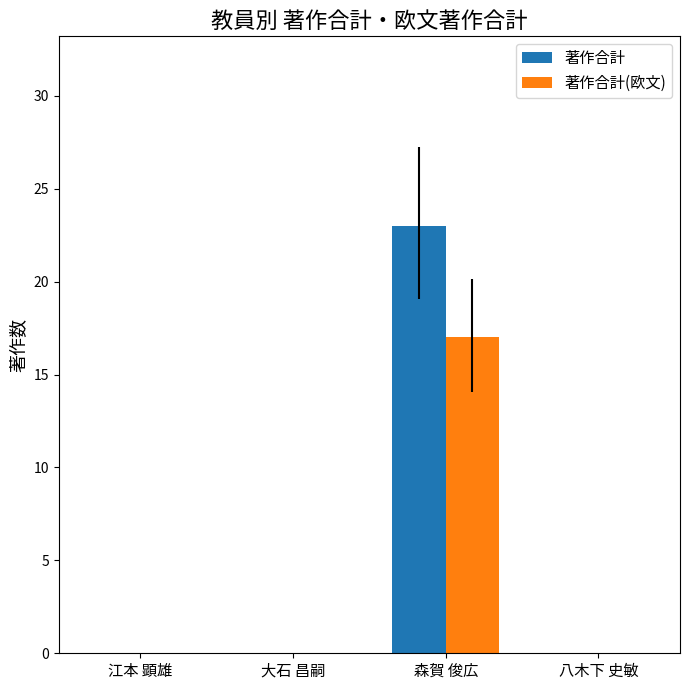

Which series has the widest spread of values?

著作合計